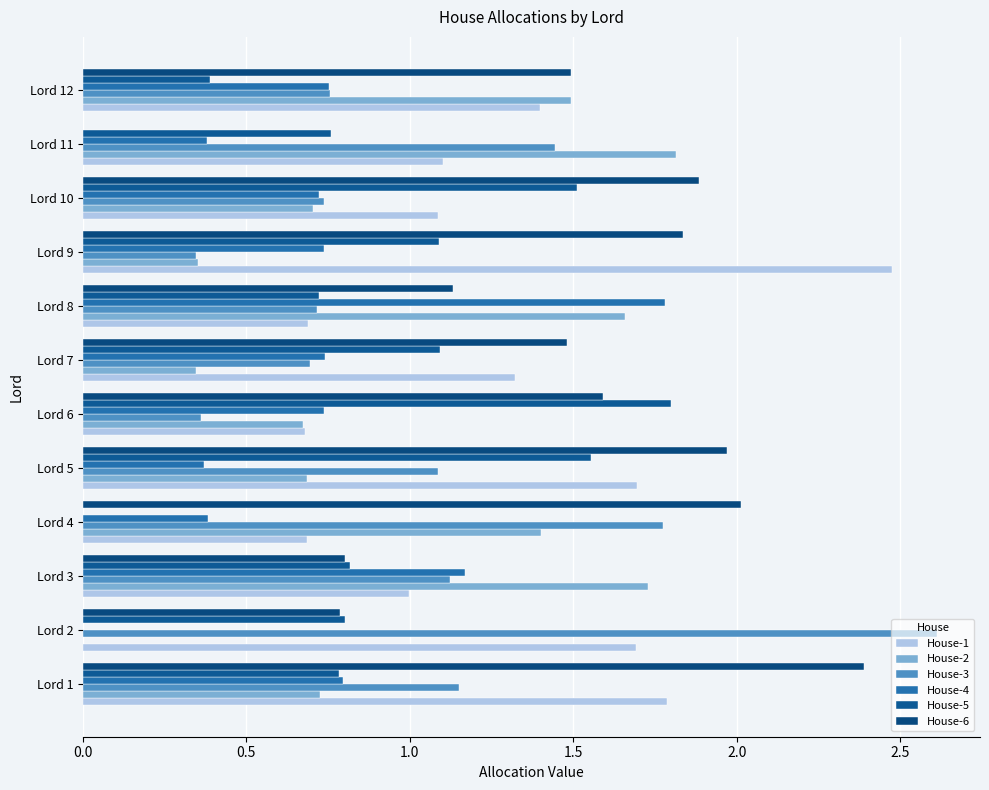

How many values in the House-3 series exceed 1?

6